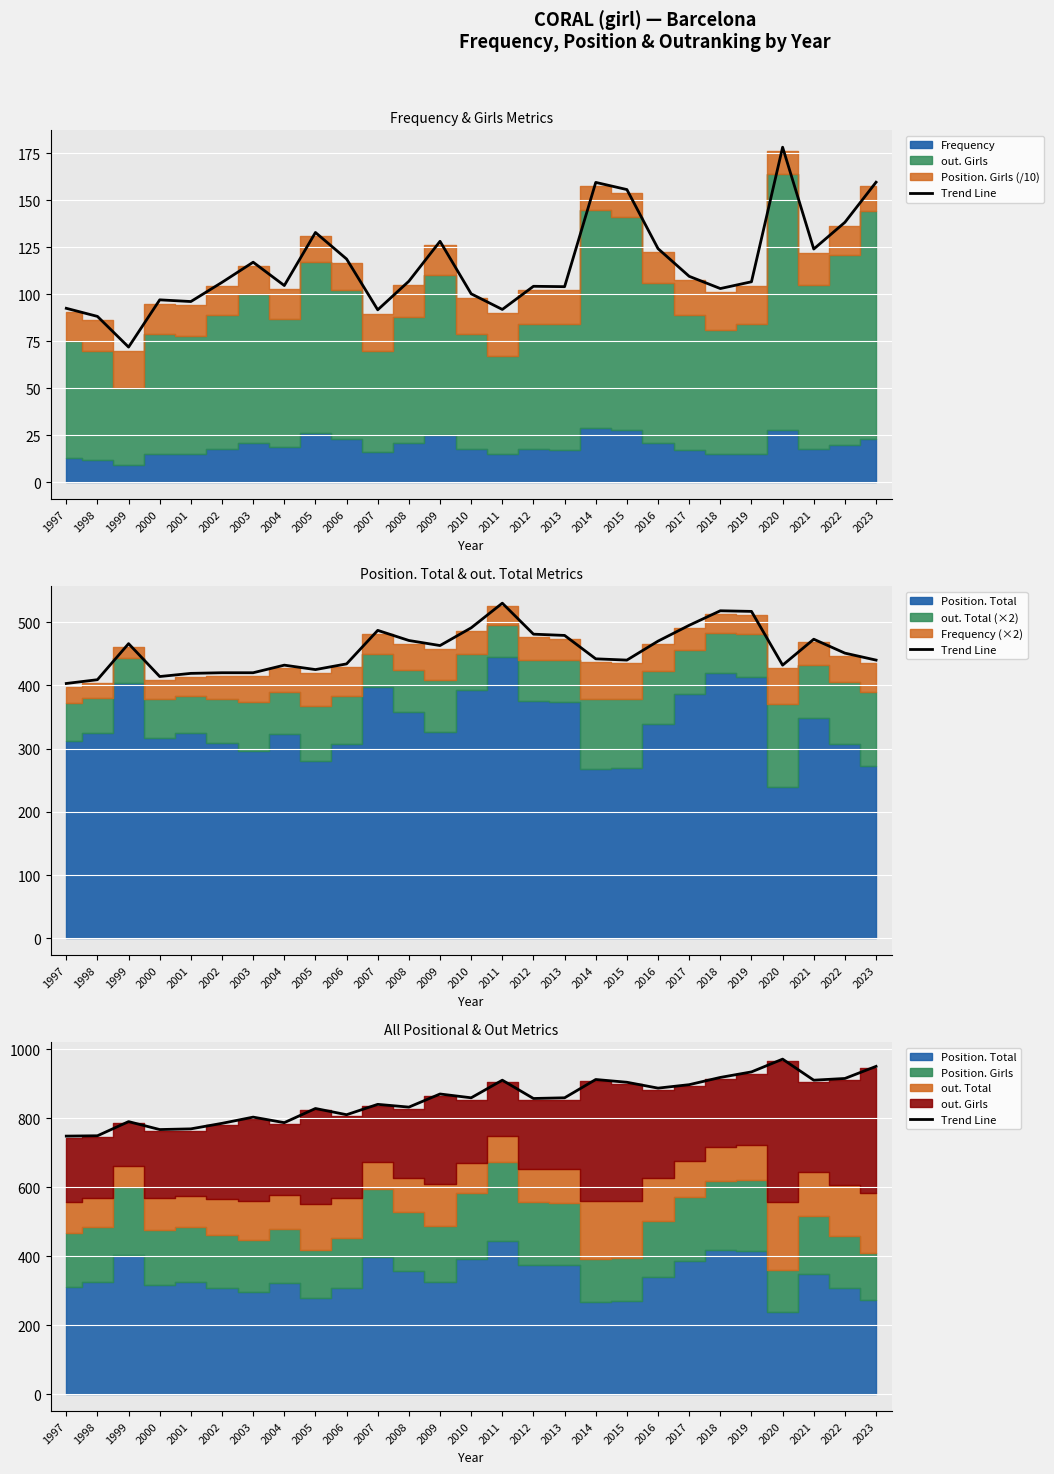

Reading left to right, list all the values displayed in this chart.

748	749	790	767	769	785	803	787	828	810	840	832	870	859	910	857	859	912	904	887	897	918	934	971	910	915	950